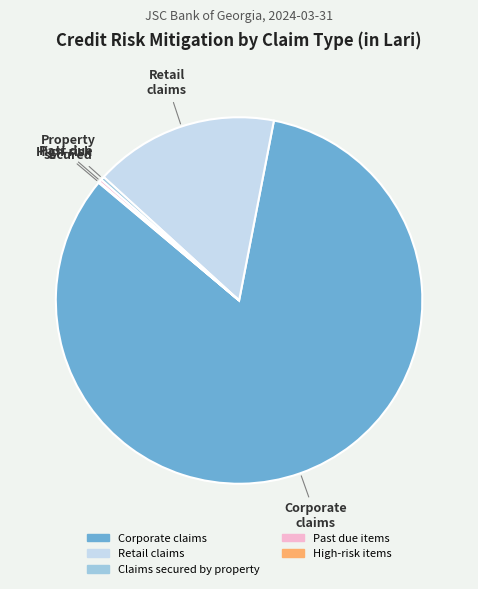

Is there a majority slice in this chart?

Yes